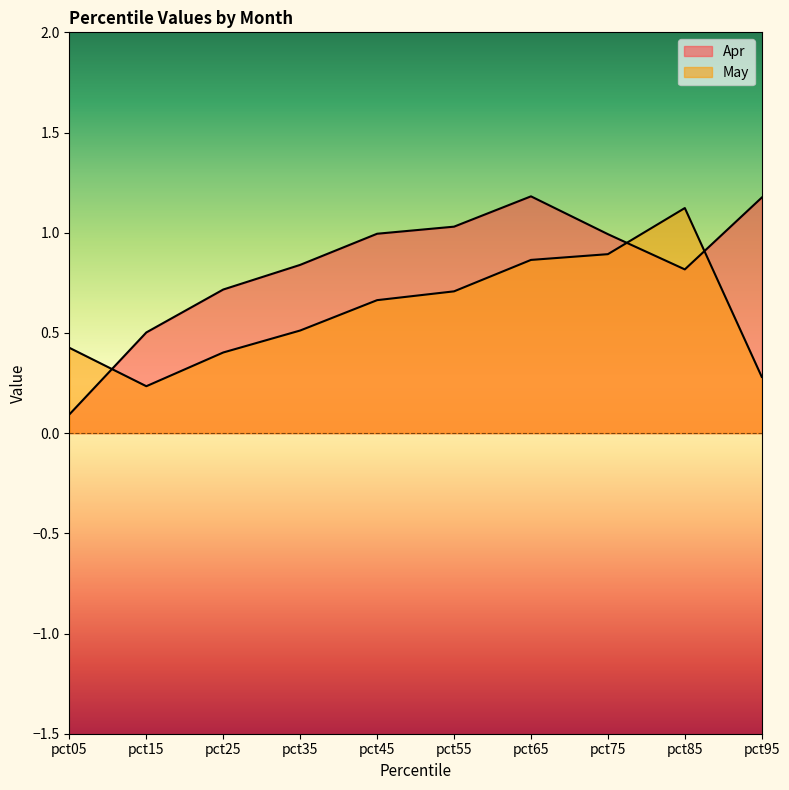

Reading right to left, extract all data points from this chart.

Apr: 1.2	0.8	1.0	1.2	1.0	1.0	0.8	0.7	0.5	0.1
May: 0.3	1.1	0.9	0.9	0.7	0.7	0.5	0.4	0.2	0.4